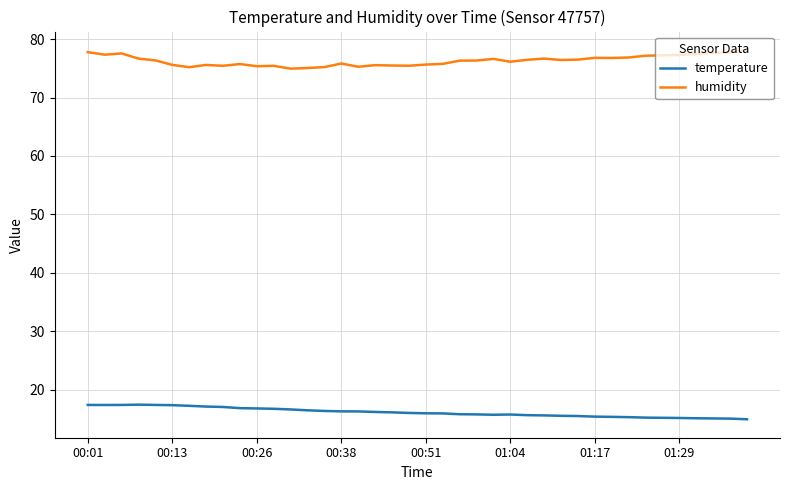

What is the minimum value shown in the chart?

15.0